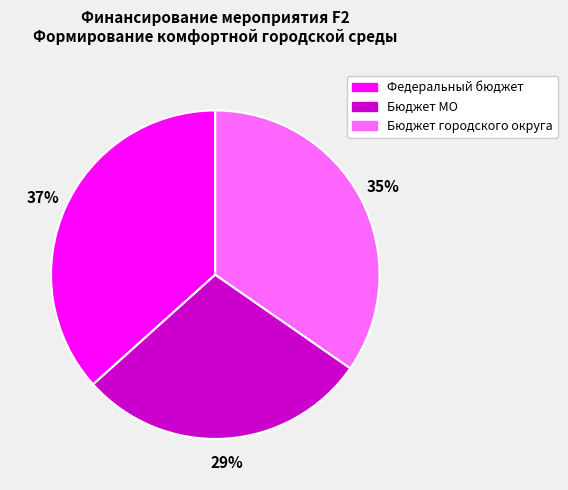

To the nearest percent, what is the average slice percentage?

33%